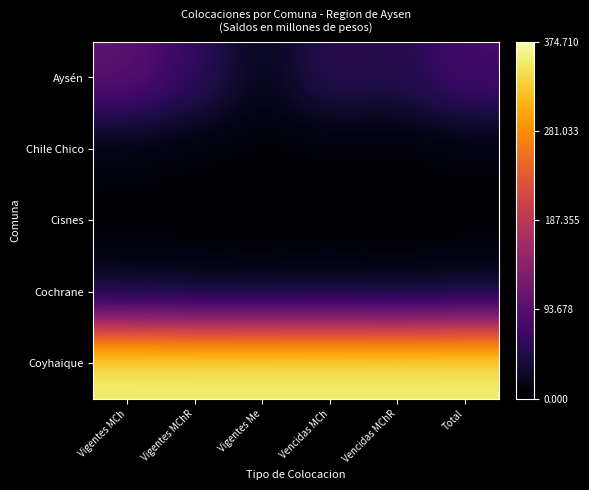

Reading right to left, list all the values displayed in this chart.

Aysén: Total=0.2	Vencidas MChR=0.1	Vencidas MCh=0.1	Vigentes Me=0.0	Vigentes MChR=0.2	Vigentes MCh=0.3
Chile Chico: Total=0.0	Vencidas MChR=0.0	Vencidas MCh=0.0	Vigentes Me=0.0	Vigentes MChR=0.0	Vigentes MCh=0.0
Cisnes: Total=0.0	Vencidas MChR=0.0	Vencidas MCh=0.0	Vigentes Me=0.0	Vigentes MChR=0.0	Vigentes MCh=0.0
Cochrane: Total=0.1	Vencidas MChR=0.0	Vencidas MCh=0.0	Vigentes Me=0.0	Vigentes MChR=0.0	Vigentes MCh=0.1
Coyhaique: Total=1.0	Vencidas MChR=1.0	Vencidas MCh=1.0	Vigentes Me=1.0	Vigentes MChR=1.0	Vigentes MCh=1.0